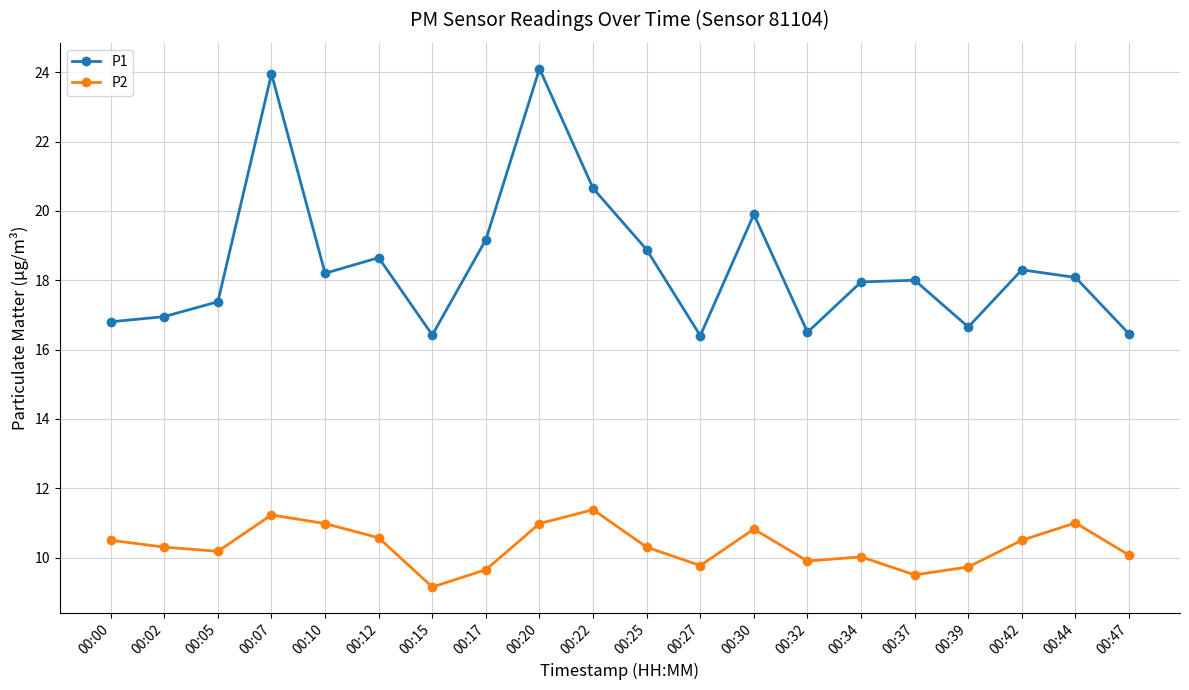

Does the chart display data point markers on the line(s)?

Yes